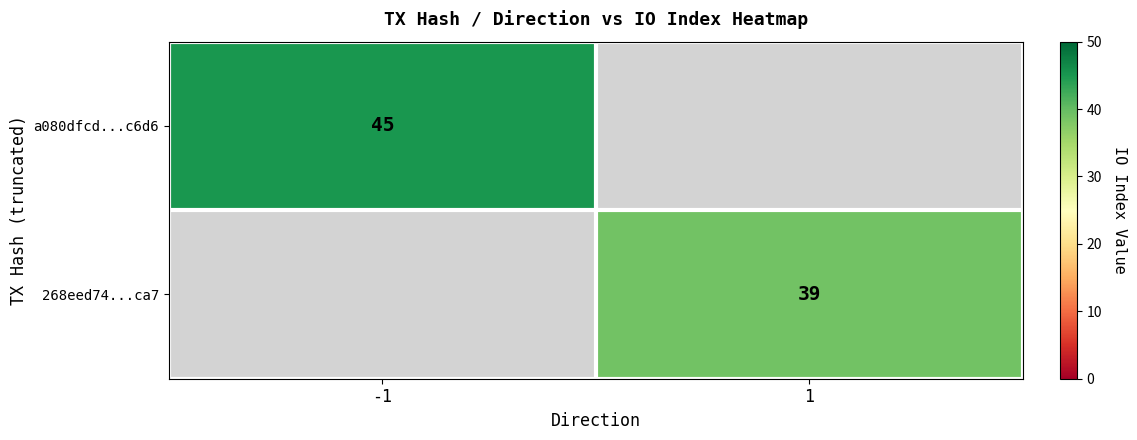

The 268eed74...ca7 series shows 15 at 1. True or false?

False